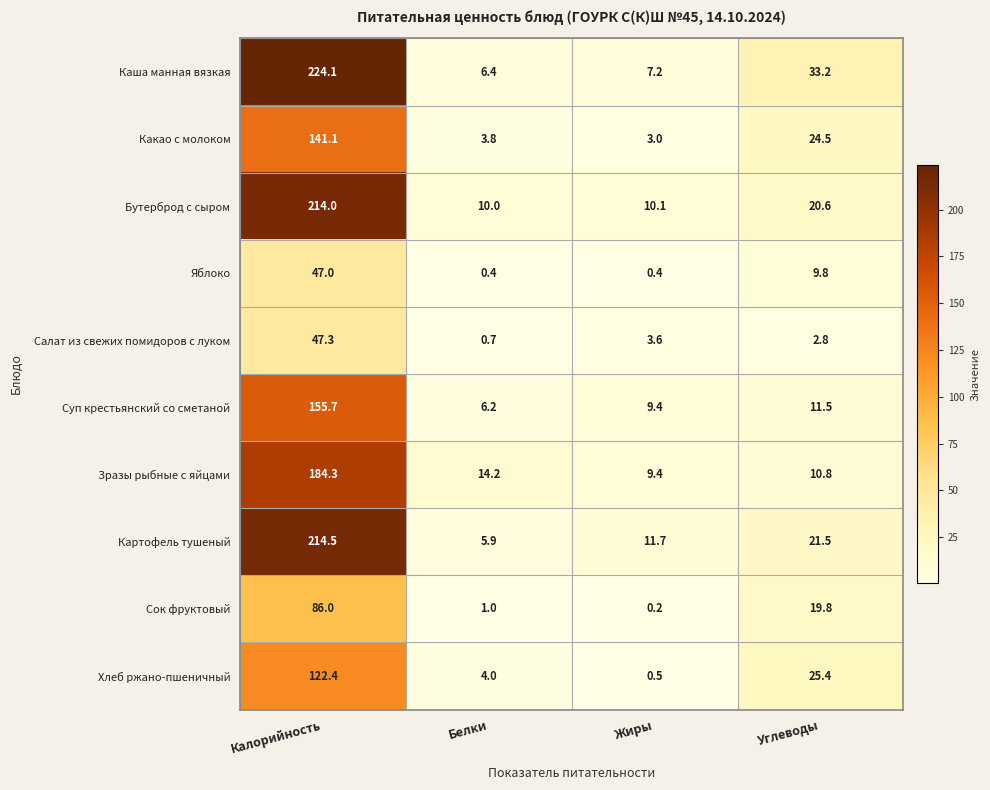

Which series has the largest total across all categories?

Каша манная вязкая